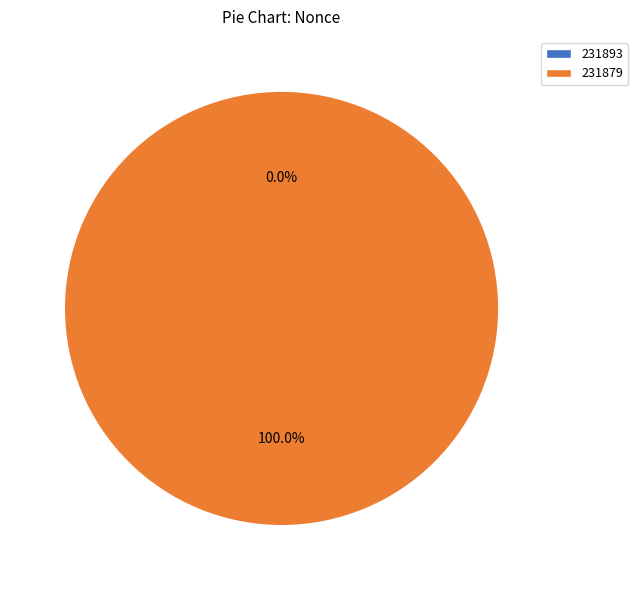

How many segments does this pie chart have?

2